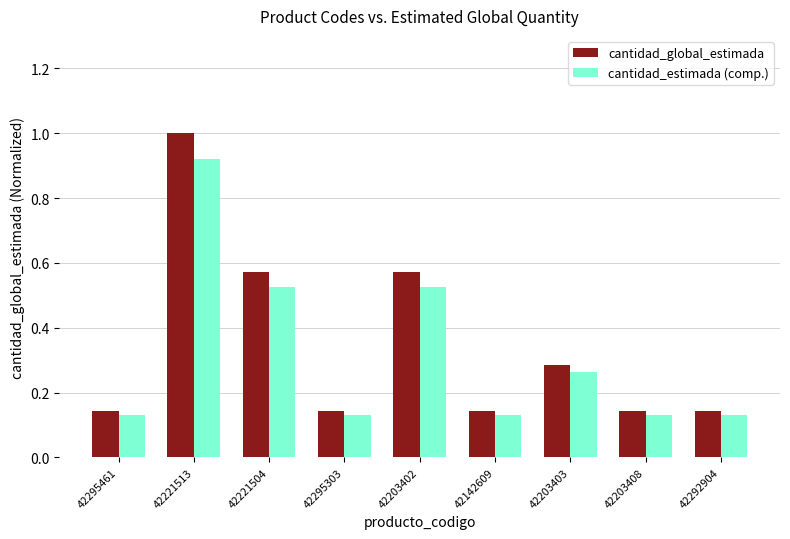

Rank the series by their average value, from lowest to highest.

cantidad_estimada (comp.), cantidad_global_estimada